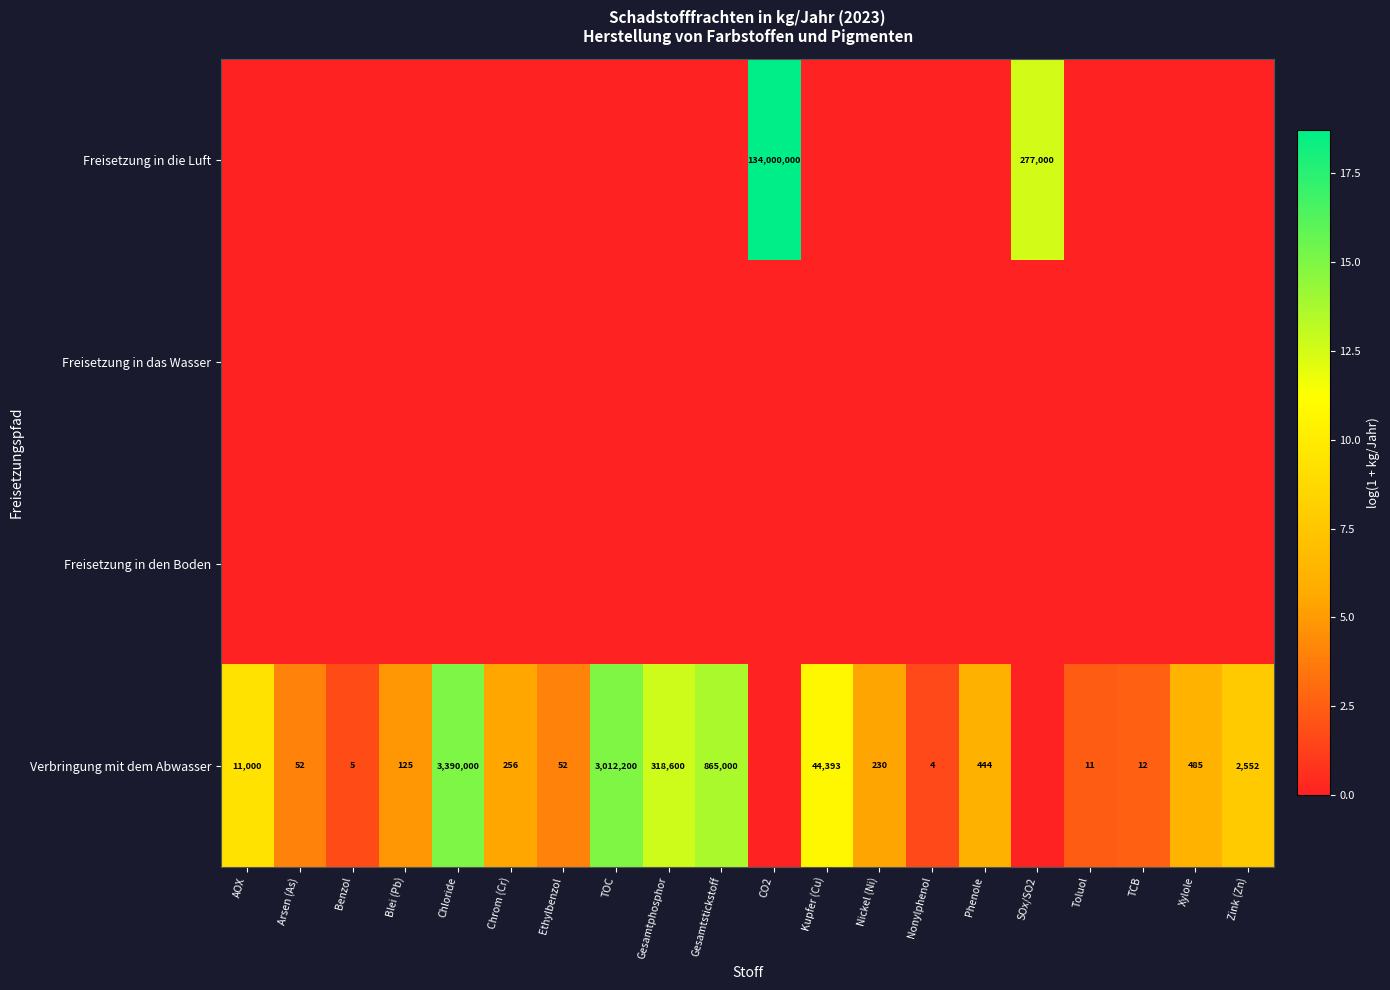

At which category is the sum across all series the highest?

CO2